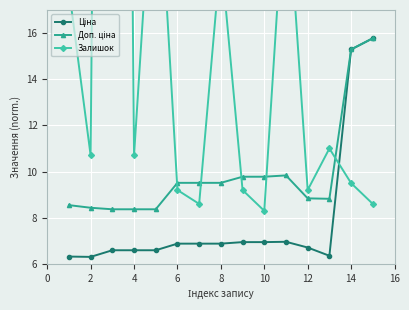

How many series are shown in this chart?

3